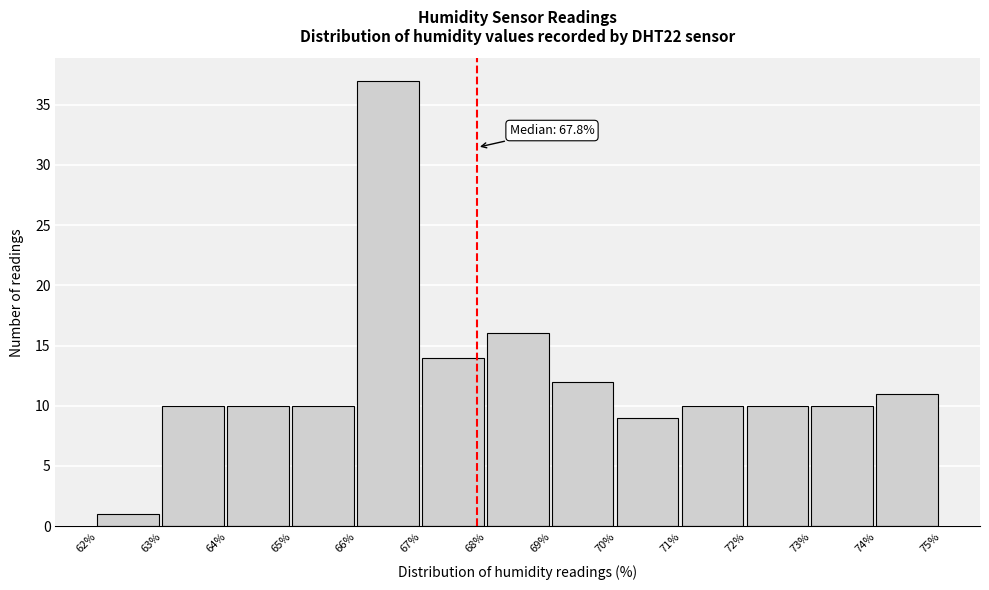

Over which range of the x-axis is the bar tallest?

66% to 67%